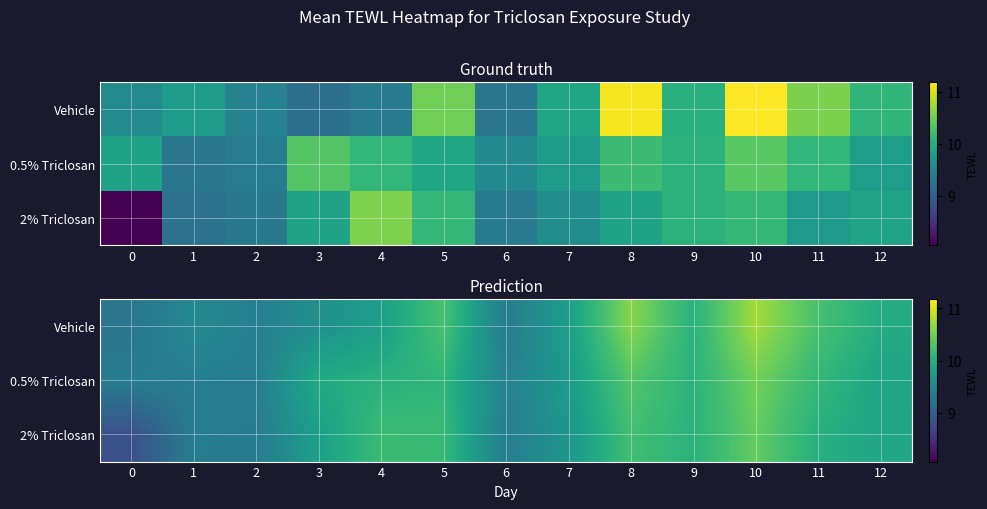

What is the average value of the 0.5% Triclosan series?

9.9